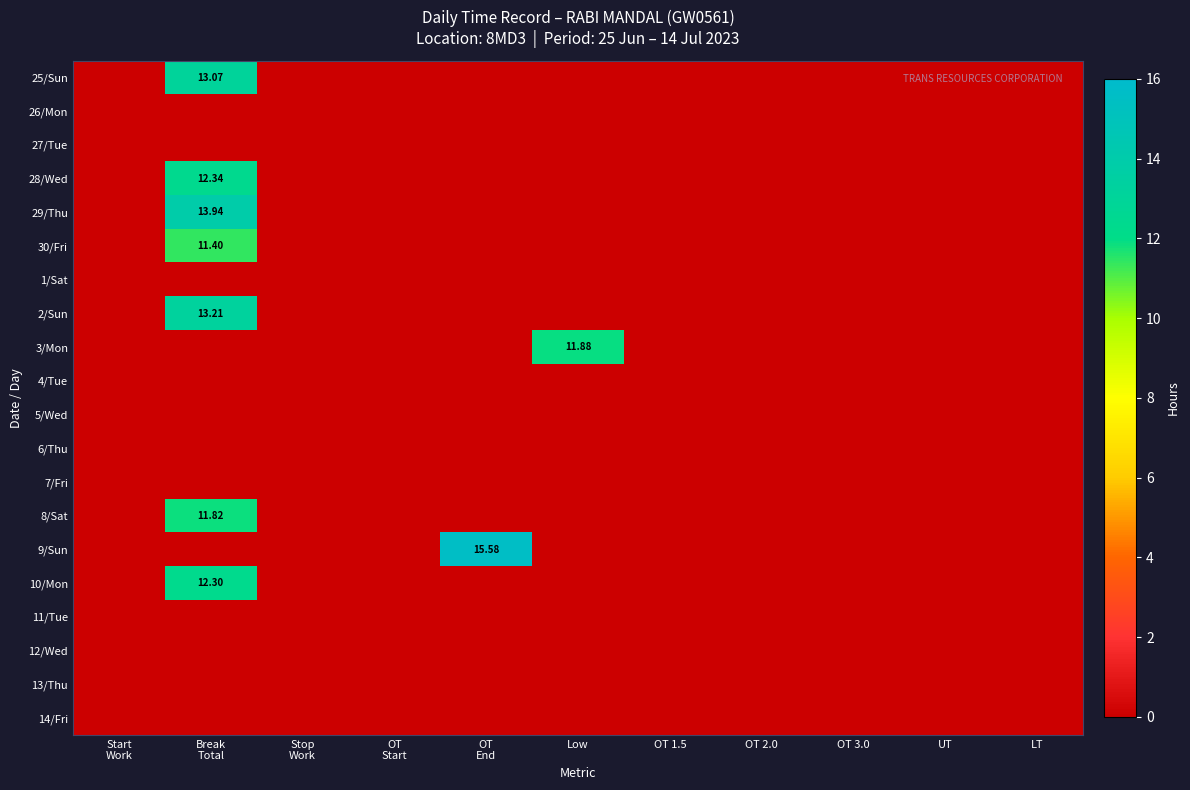

Which category has the highest value across all series?

OT
End